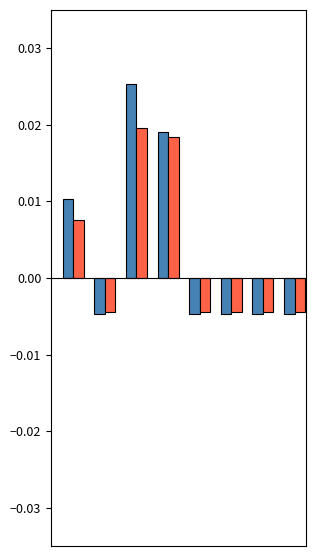

How many groups of bars are there?

8